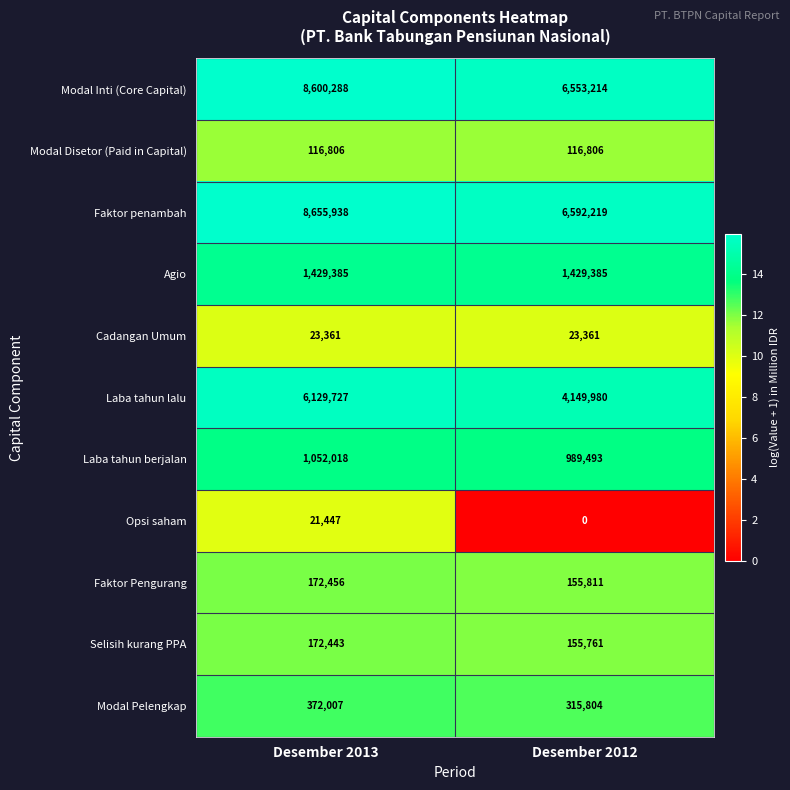

Reading left to right, what are all the values shown in this chart?

Modal Inti (Core Capital): 8600288	6553214
Modal Disetor (Paid in Capital): 116806	116806
Faktor penambah: 8655938	6592219
Agio: 1429385	1429385
Cadangan Umum: 23361	23361
Laba tahun lalu: 6129727	4149980
Laba tahun berjalan: 1052018	989493
Opsi saham: 21447	0
Faktor Pengurang: 172456	155811
Selisih kurang PPA: 172443	155761
Modal Pelengkap: 372007	315804